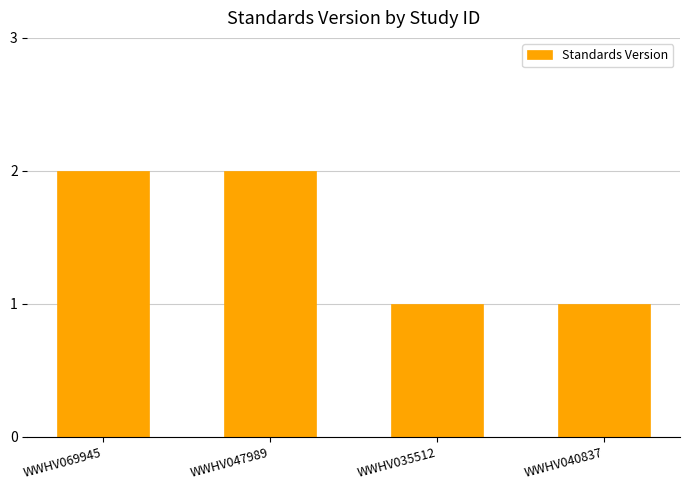

Count the values in the range 1 to 2.

4